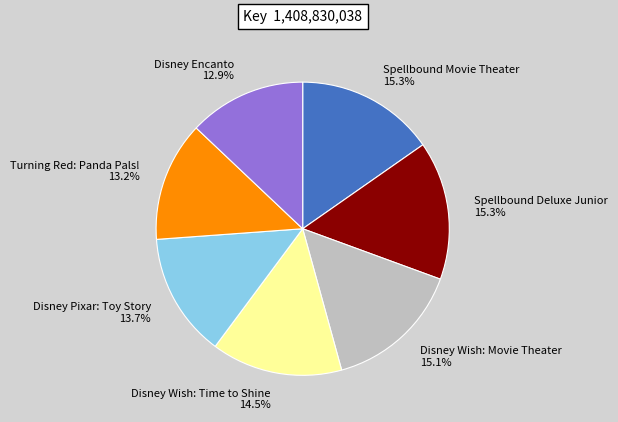

To the nearest percent, what portion does Disney Encanto represent?

13%